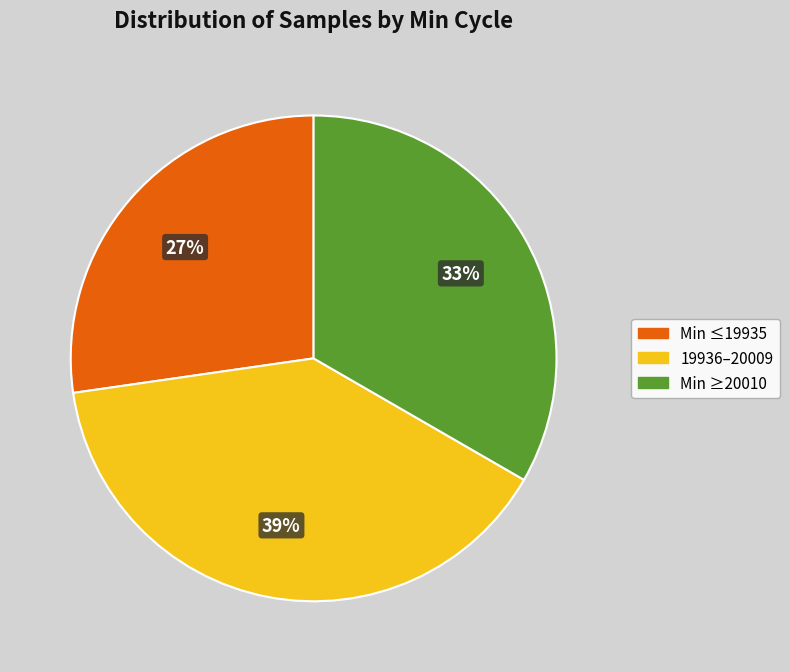

Is there any slice that represents more than half of the pie?

No